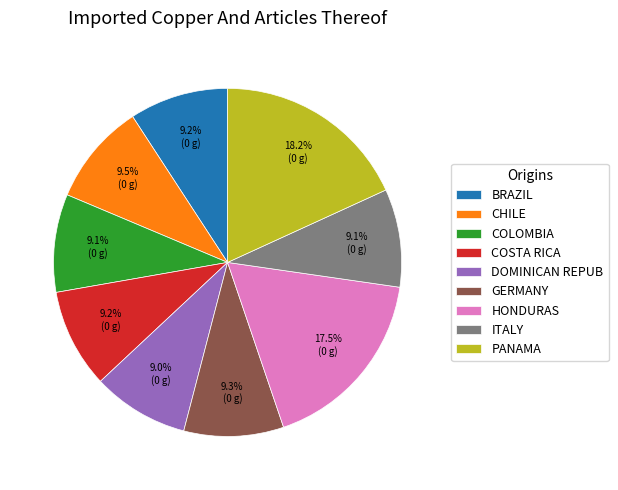

Combined, do ITALY and COLOMBIA account for over 50%?

No